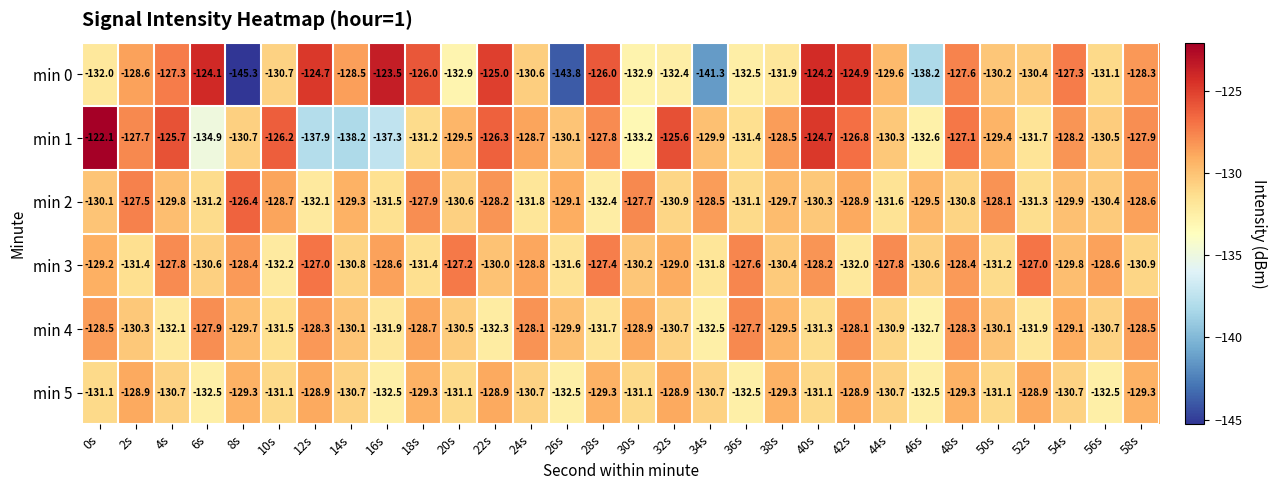

Where does the min 3 series first go above -129?

4s